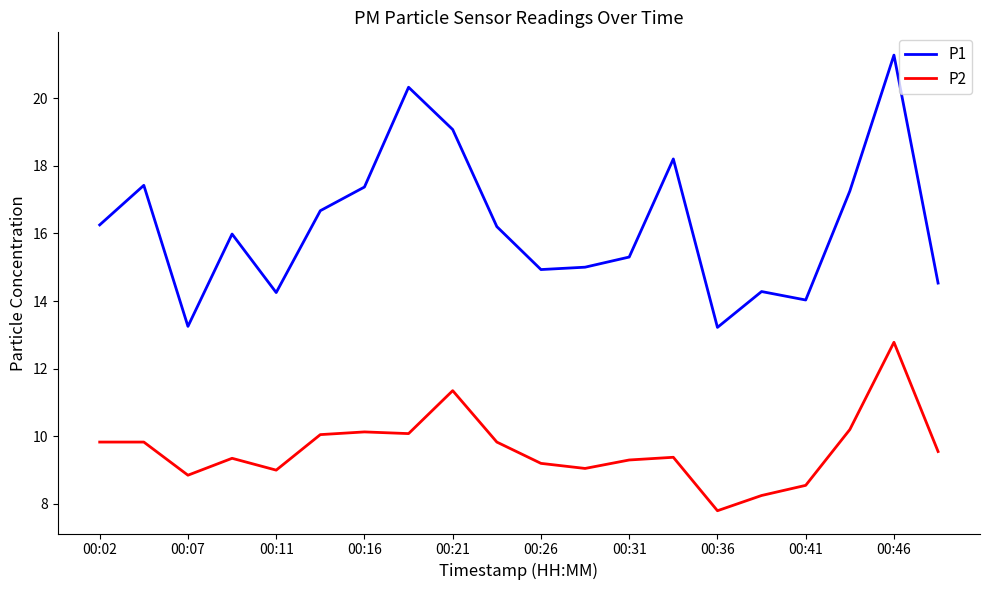

How many distinct data groups are displayed?

2